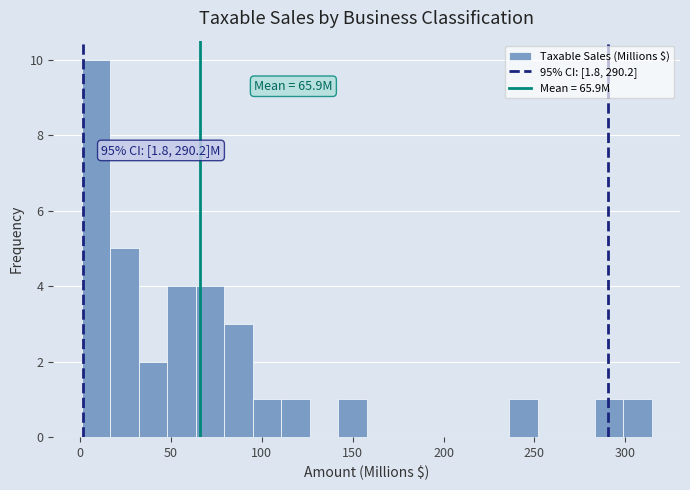

Around what value on the x-axis is the tallest bar? Give the approximate position of its centre, as read against the axis.

10